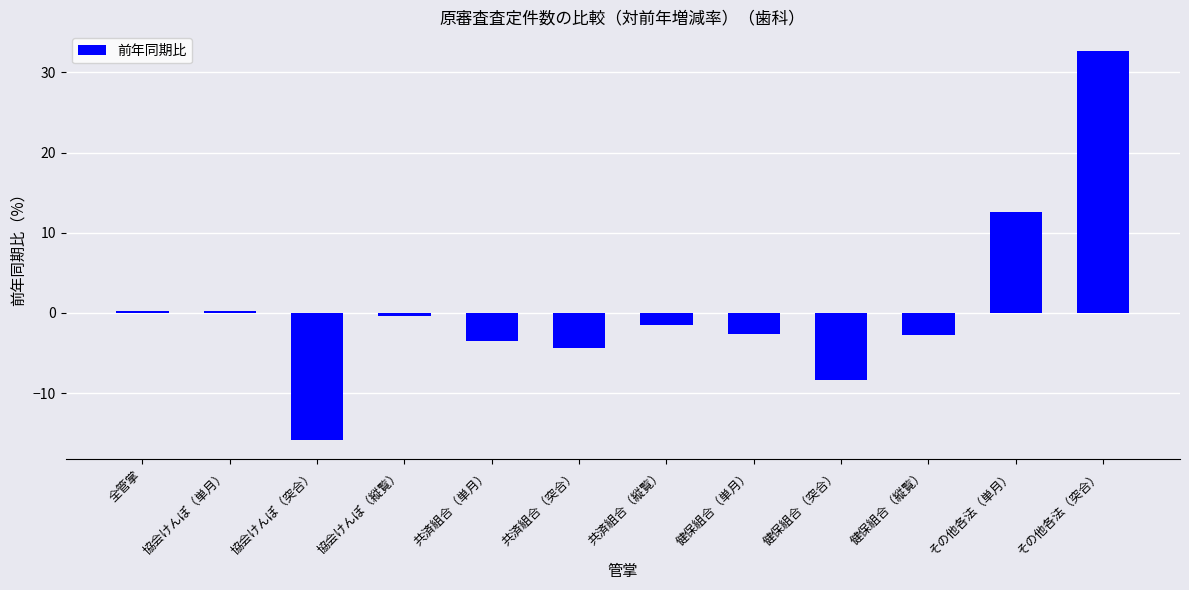

What value does the data have at 協会けんぽ（突合）?

-15.8